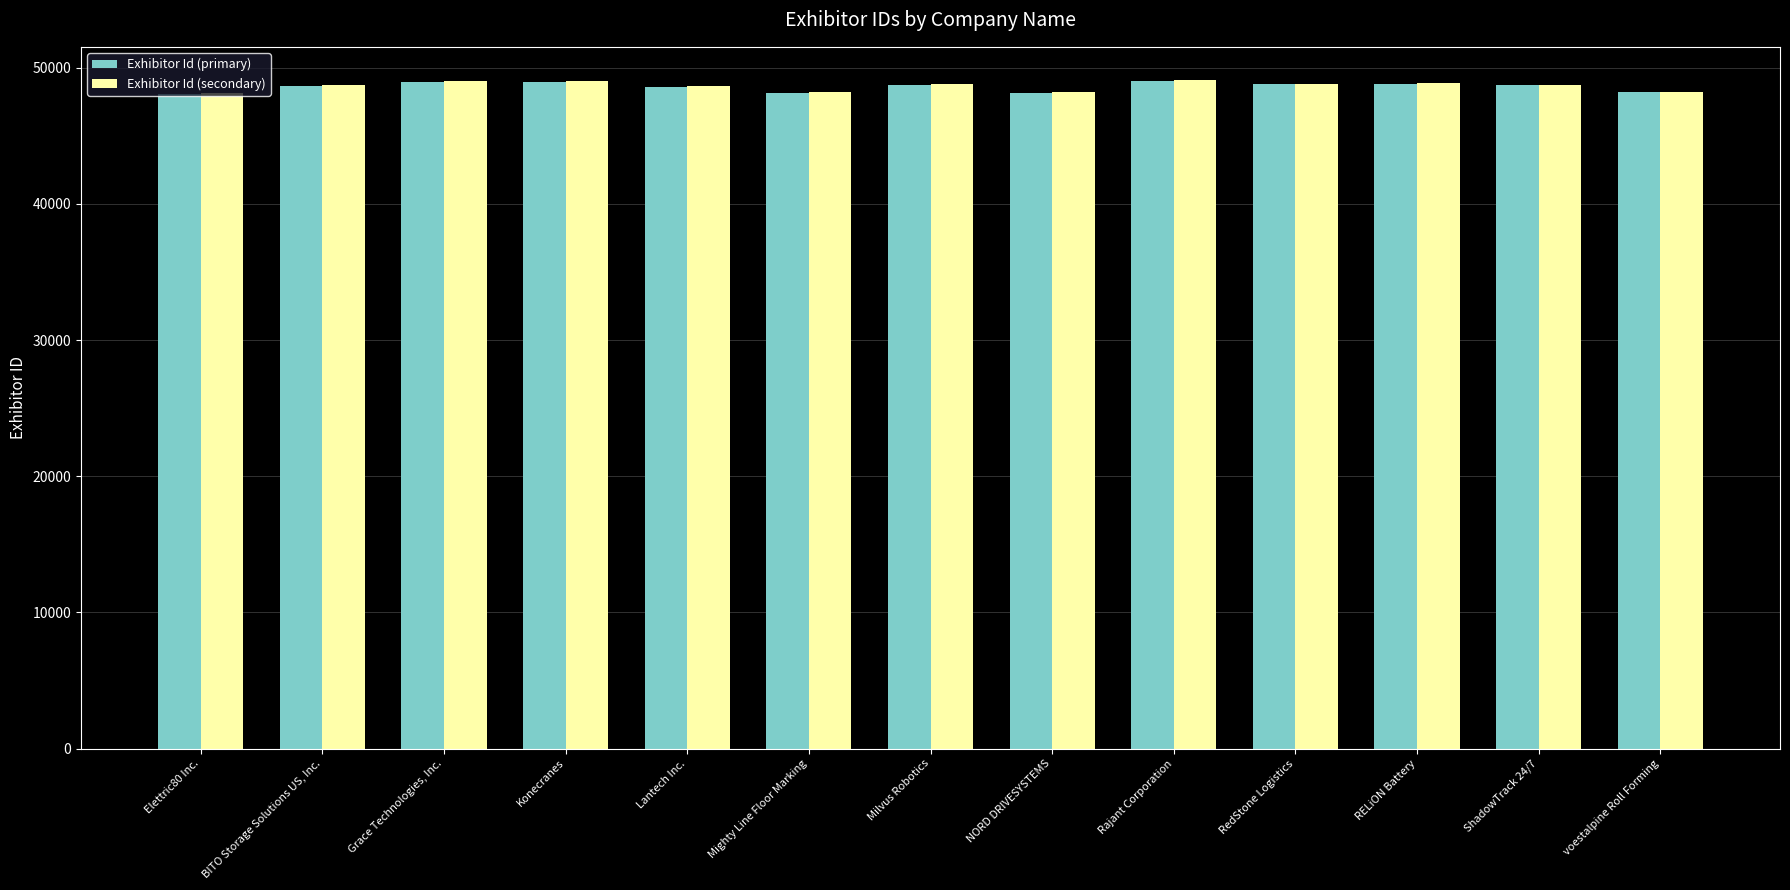

Which series has the largest range (max minus min)?

Exhibitor Id (secondary)